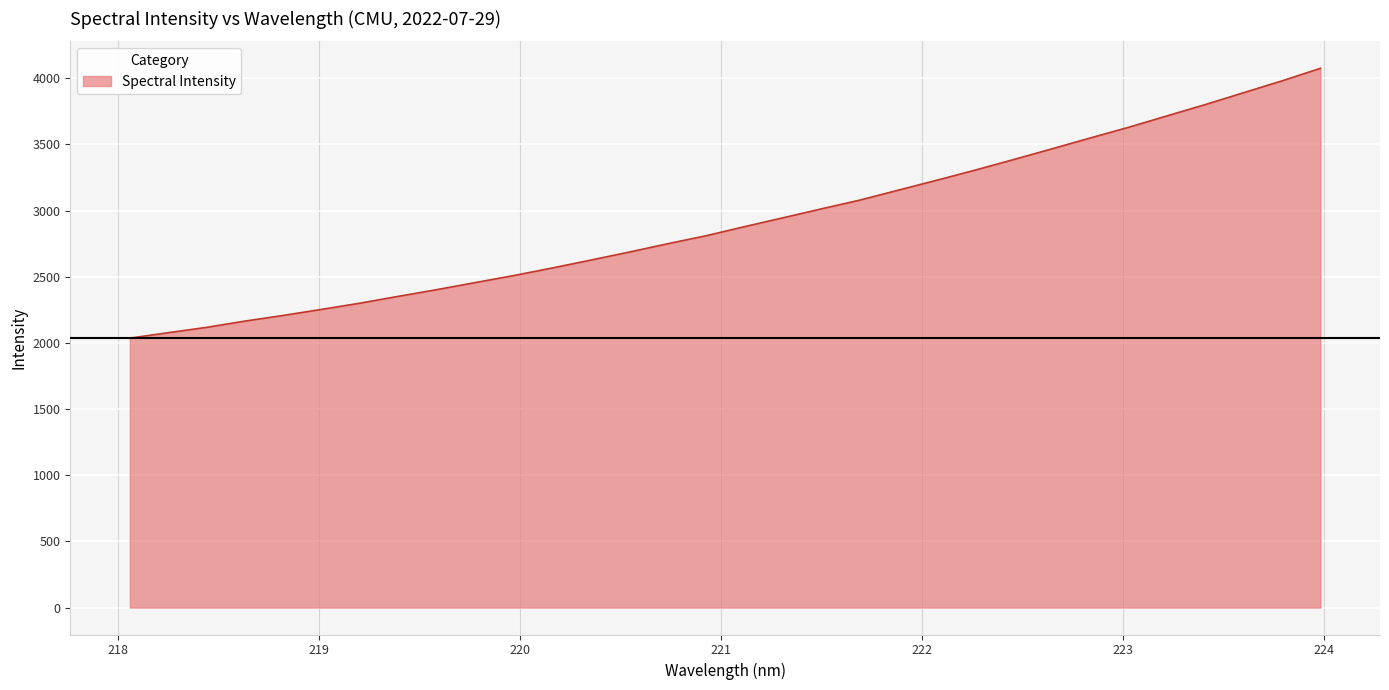

True or false: there are more than 1 points higher than both neighbors.

False